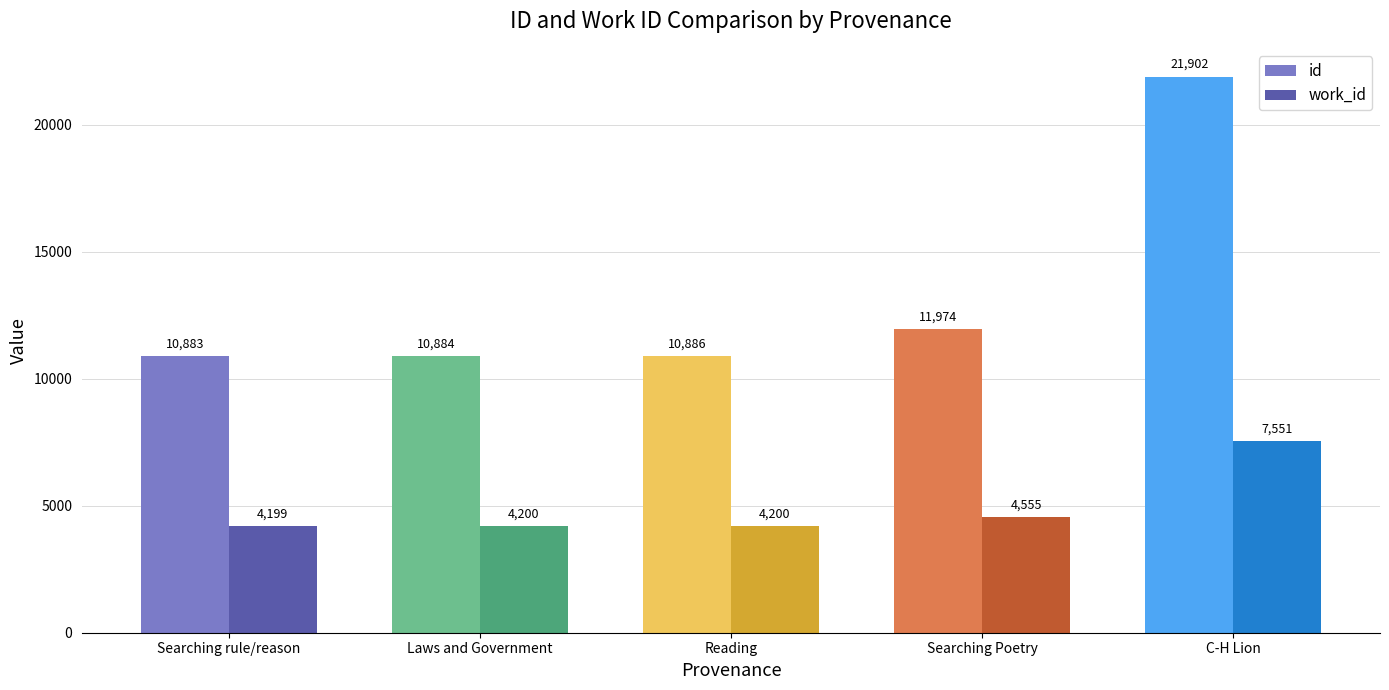

Where is id nearest to the value 16392?

Searching Poetry